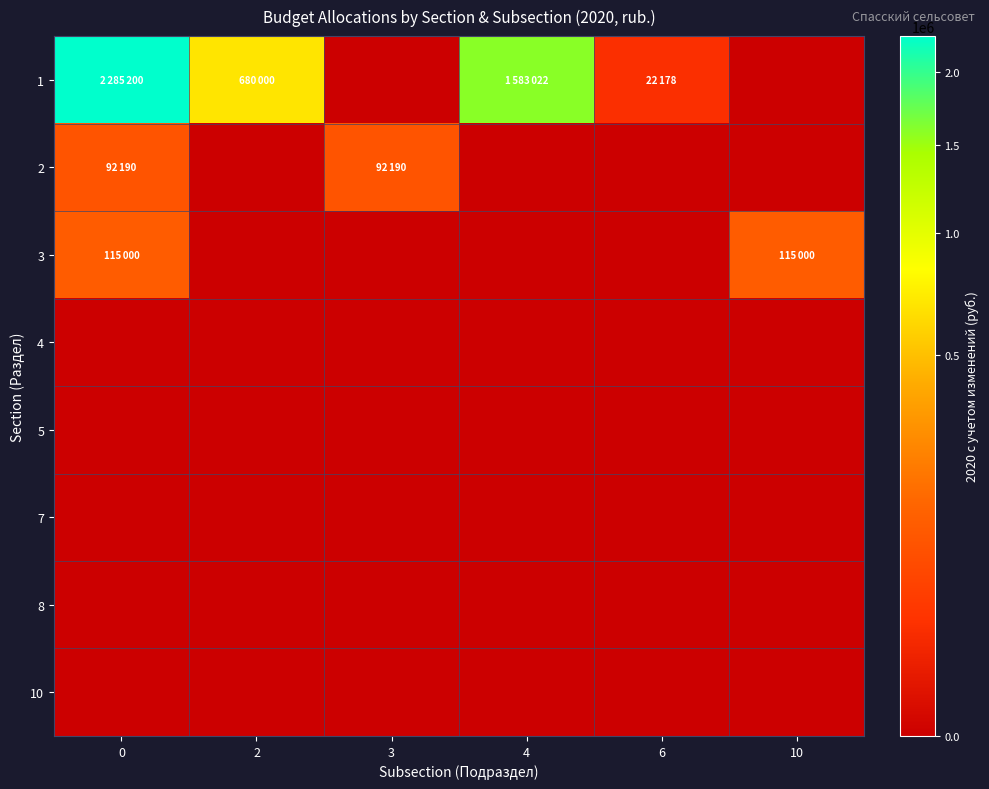

Reading right to left, list all the values displayed in this chart.

1: 10=0	6=22178	4=1583022	3=0	2=680000	0=2285200
2: 10=0	6=0	4=0	3=92190	2=0	0=92190
3: 10=115000	6=0	4=0	3=0	2=0	0=115000
4: 10=0	6=0	4=0	3=0	2=0	0=0
5: 10=0	6=0	4=0	3=0	2=0	0=0
7: 10=0	6=0	4=0	3=0	2=0	0=0
8: 10=0	6=0	4=0	3=0	2=0	0=0
10: 10=0	6=0	4=0	3=0	2=0	0=0